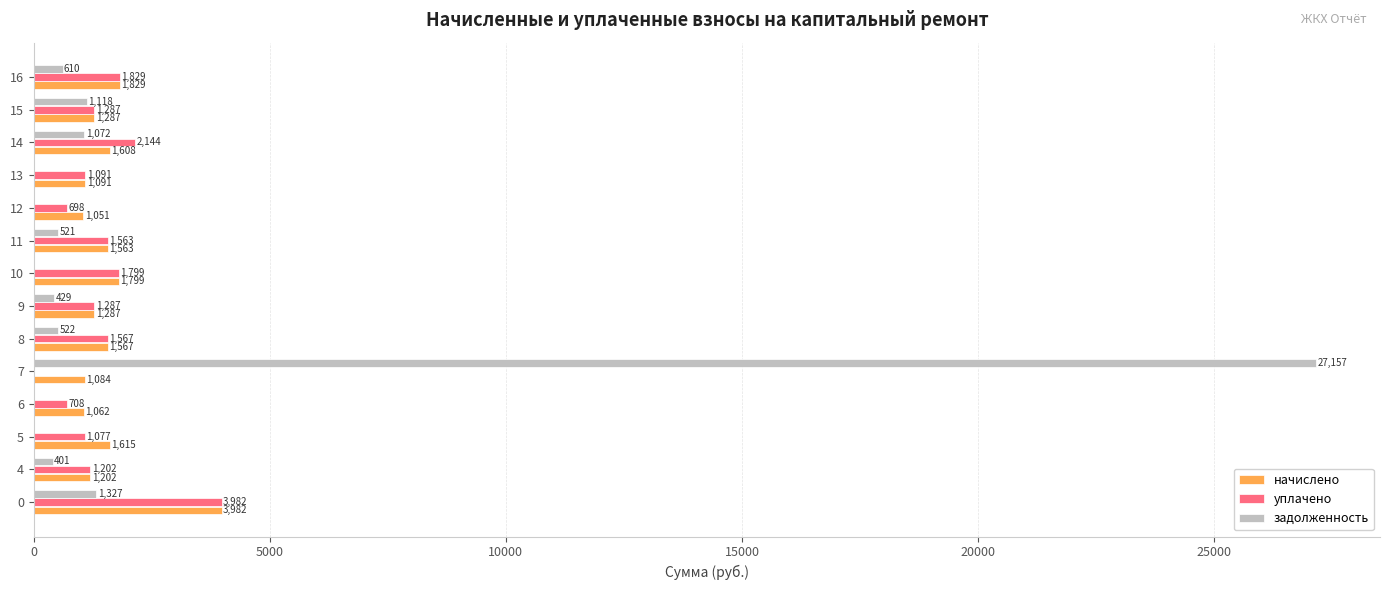

Which series changed the most between 14 and 16?

задолженность